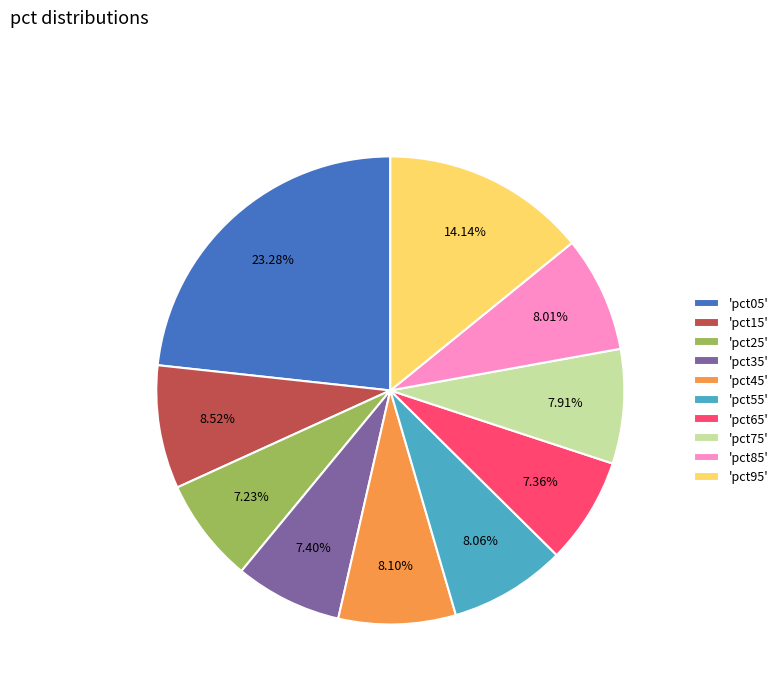

Approximately how many times larger is the value at 'pct25' compared to 'pct95'?

0.5